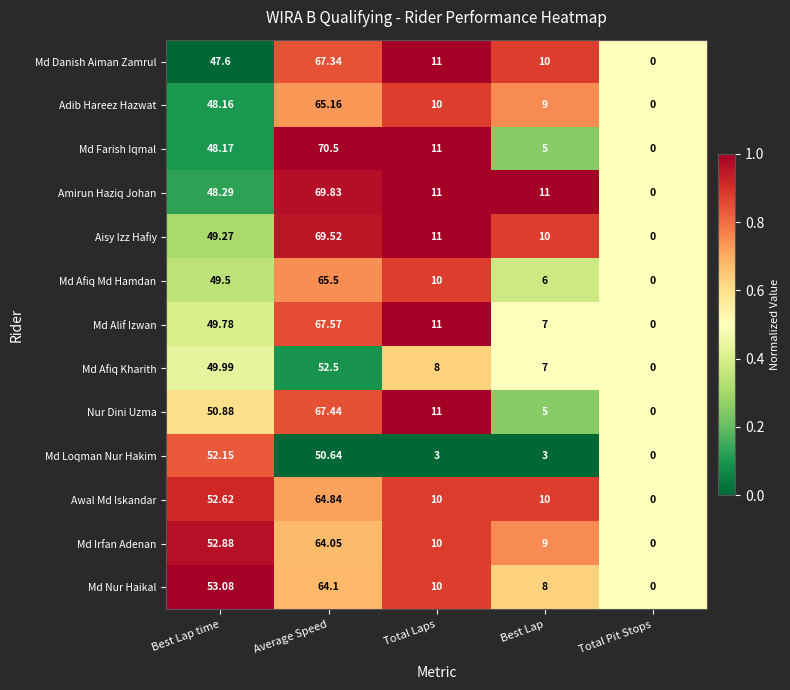

Which series has the largest total across all categories?

Amirun Haziq Johan